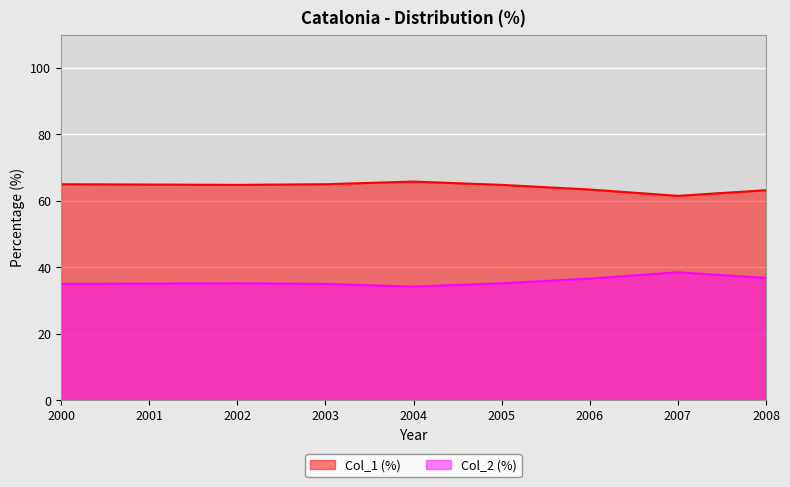

Reading right to left, transcribe all the data shown in this chart.

Col_1 (%): 2008=63.2	2007=61.5	2006=63.4	2005=64.8	2004=65.8	2003=65.0	2002=64.8	2001=64.9	2000=65.0
Col_2 (%): 2008=36.8	2007=38.5	2006=36.6	2005=35.2	2004=34.2	2003=35.0	2002=35.2	2001=35.1	2000=35.0